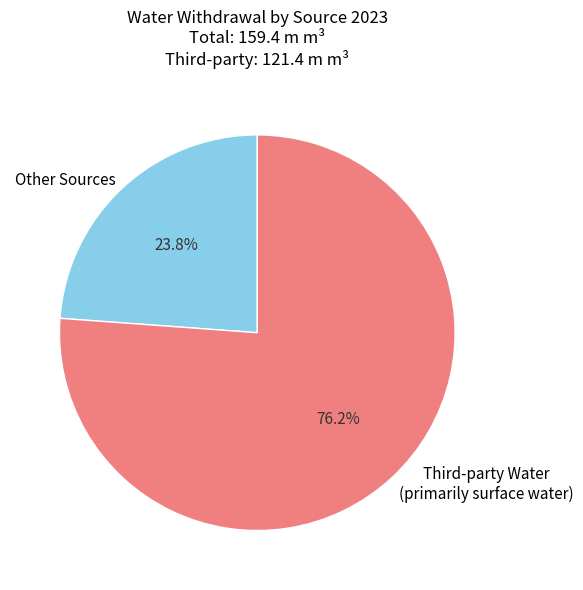

Does any single category account for the majority?

Yes